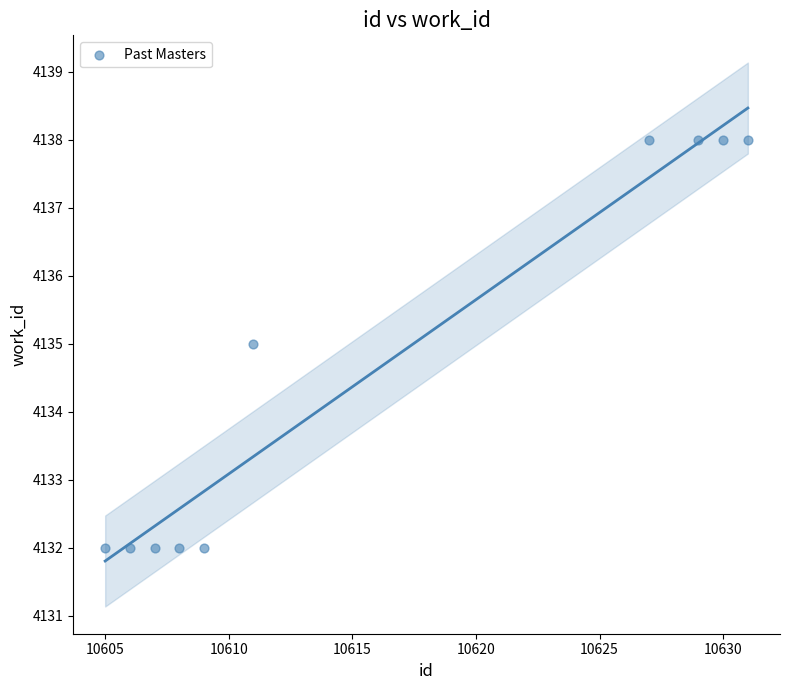

What is the range of Y values (max minus min)?

6